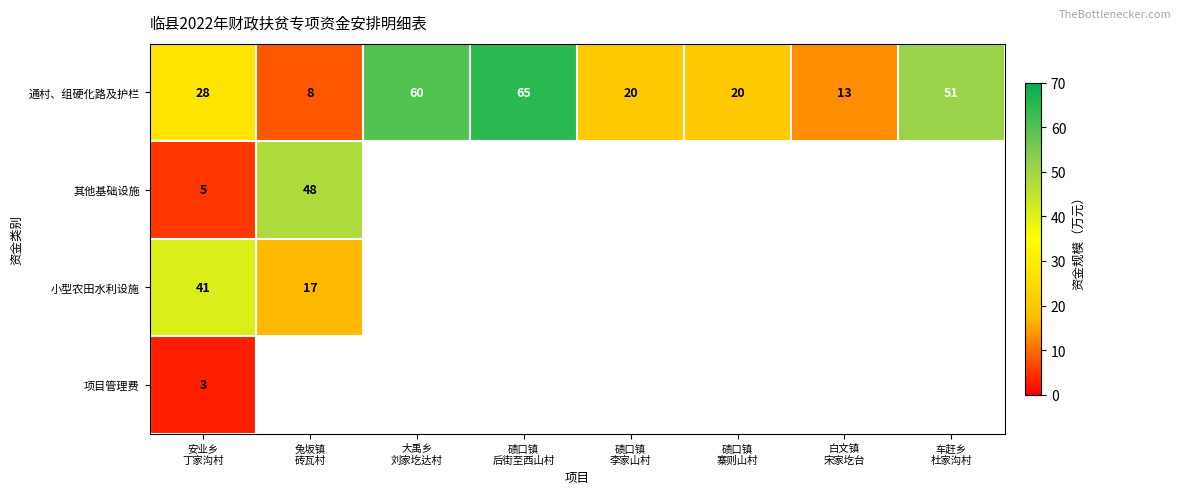

Which category has the highest value across all series?

碛口镇
后街至西山村